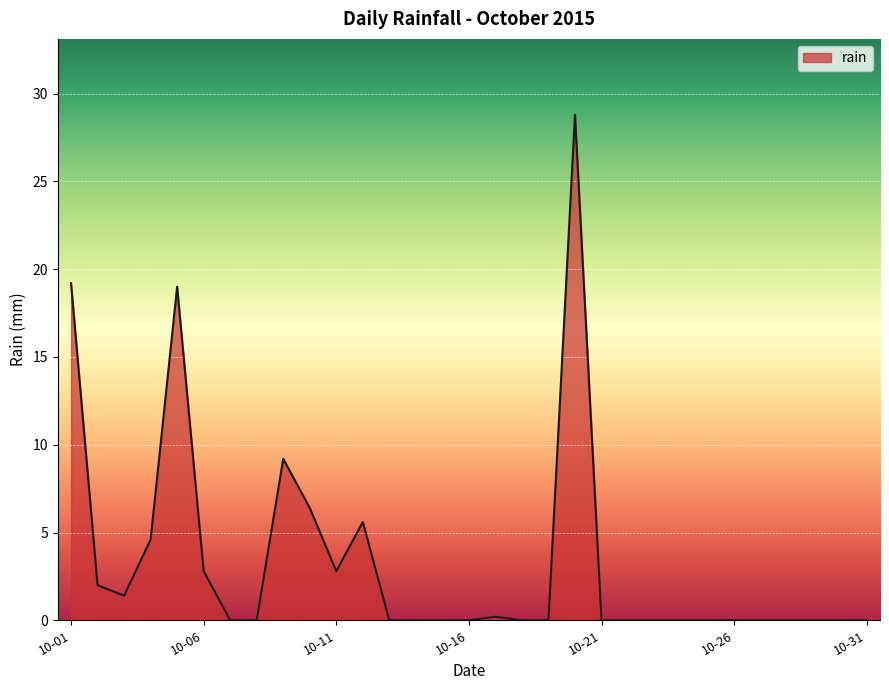

What is the difference between the maximum and minimum values?

28.8